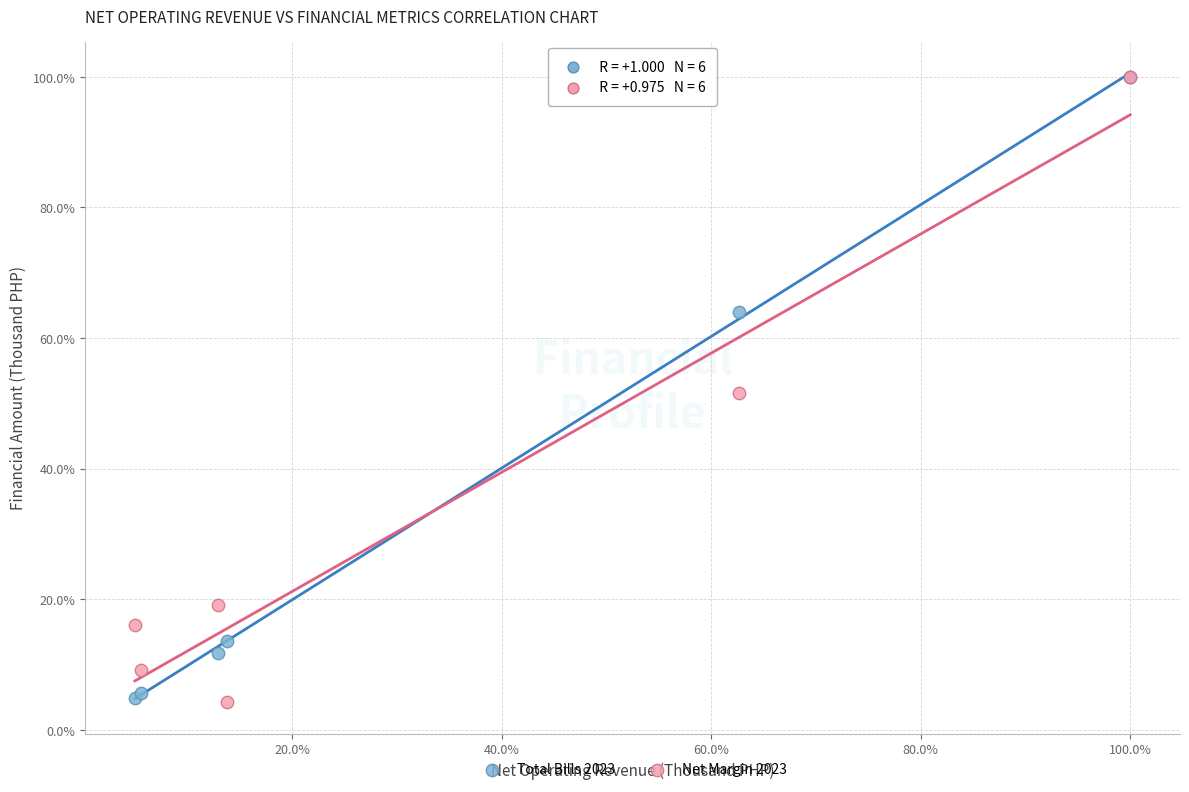

What are all the series names shown in the legend?

Total Bills 2023, Net Margin 2023